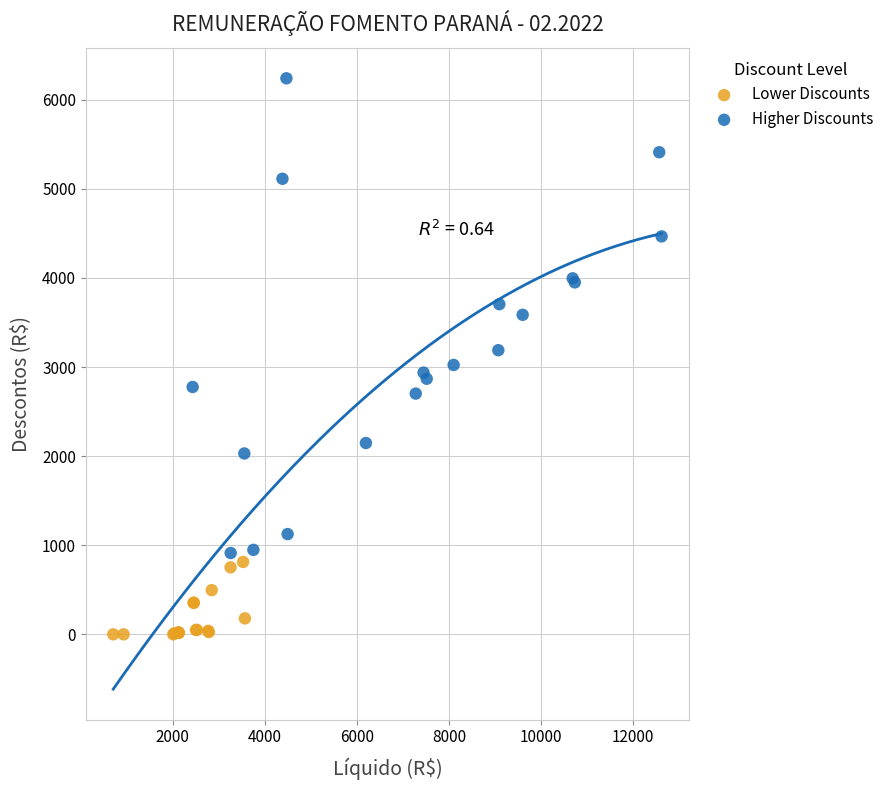

Which series contains the highest Y value?

Higher Discounts